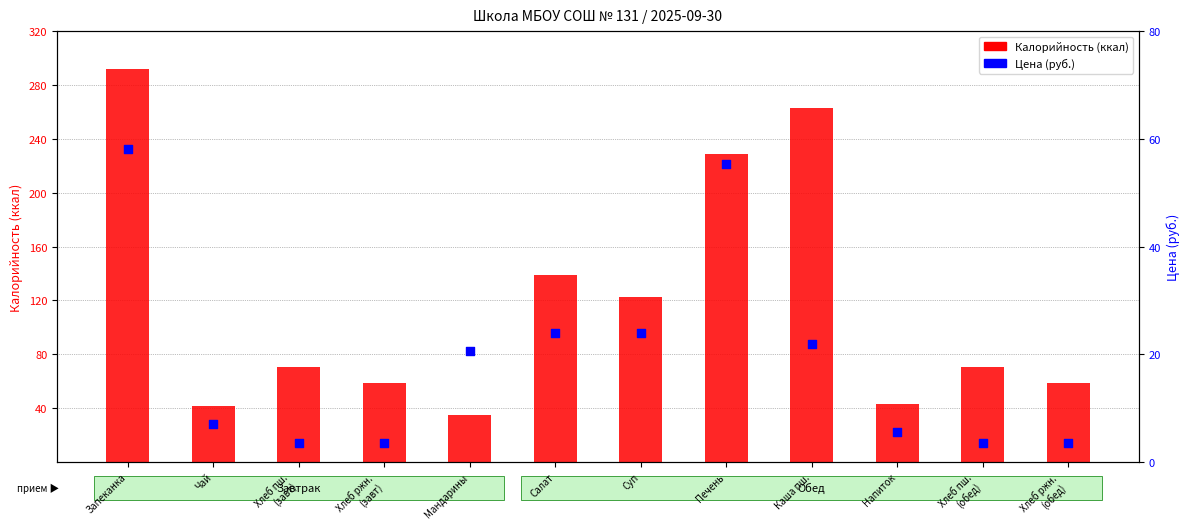

Which series contains the highest Y value?

Калорийность (ккал)